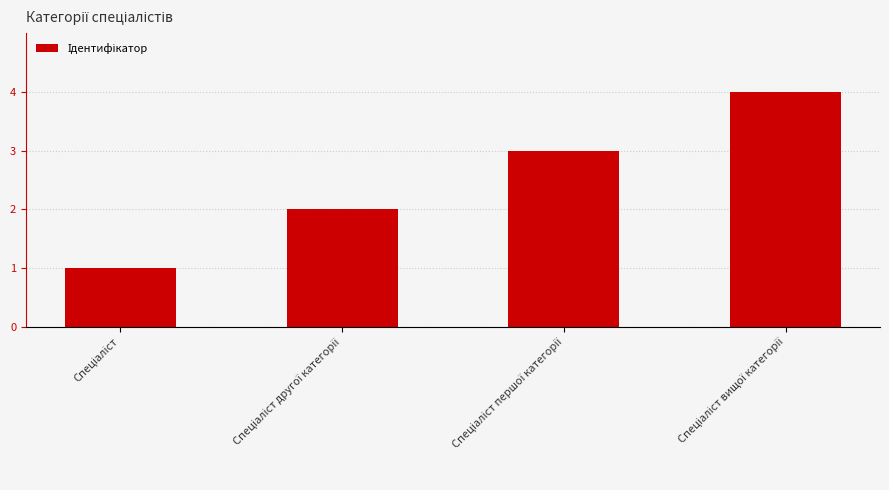

What is the difference between the maximum and minimum values?

3